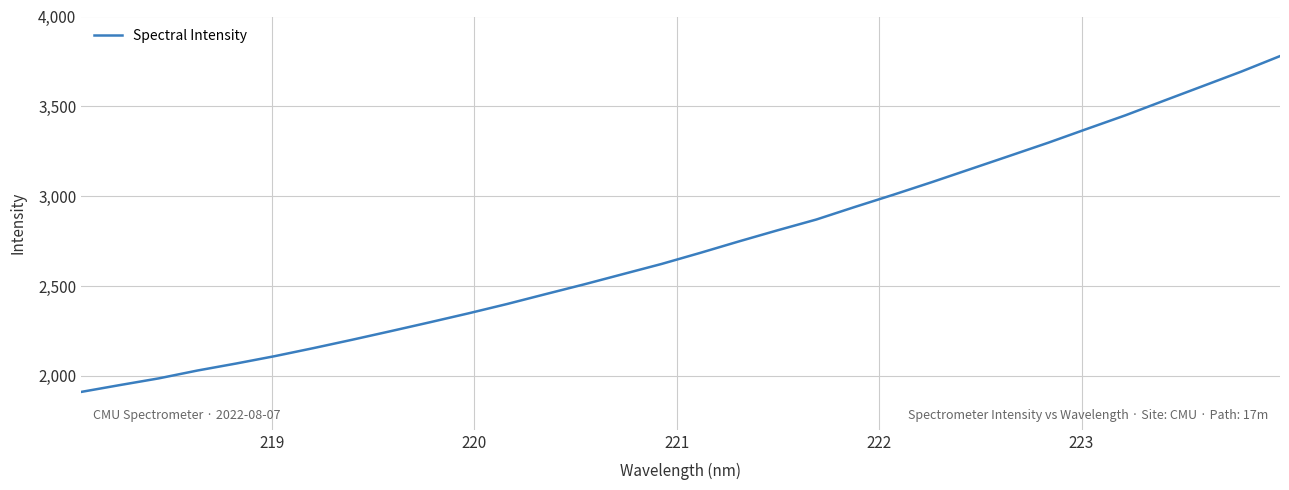

What is the maximum value shown in the chart?

3779.7